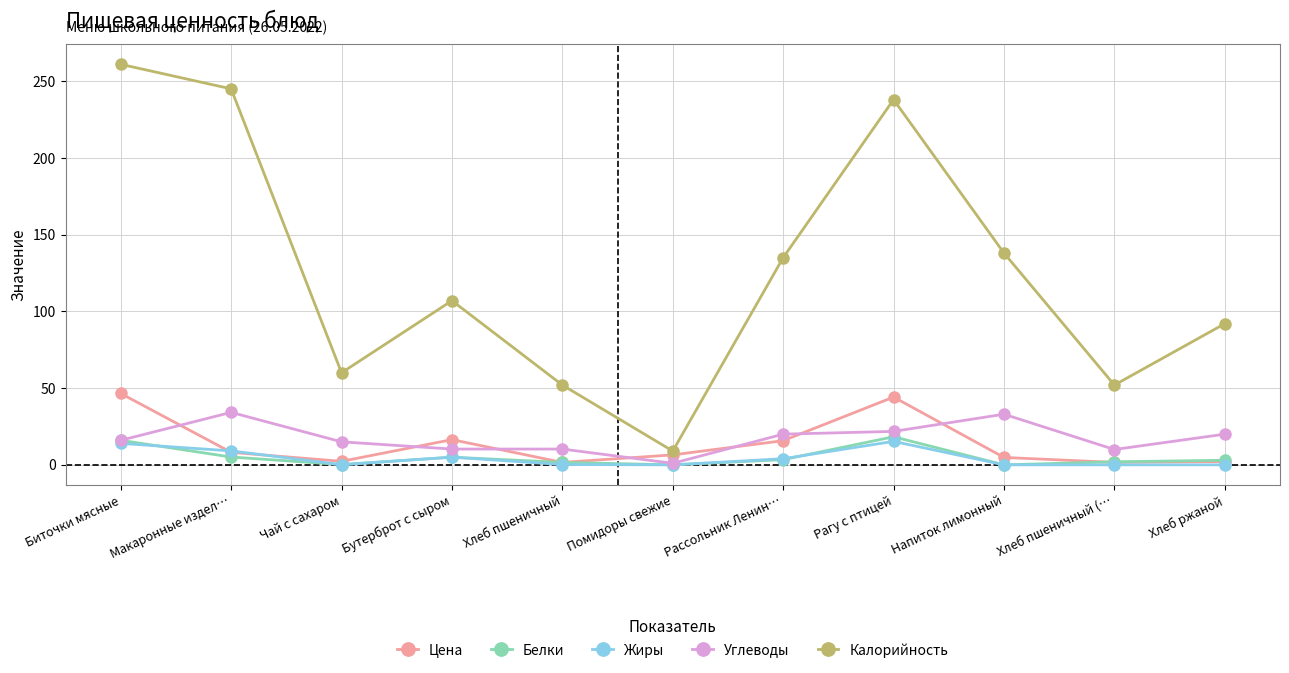

At which category does Калорийность reach its first local peak?

Бутерброт с сыром